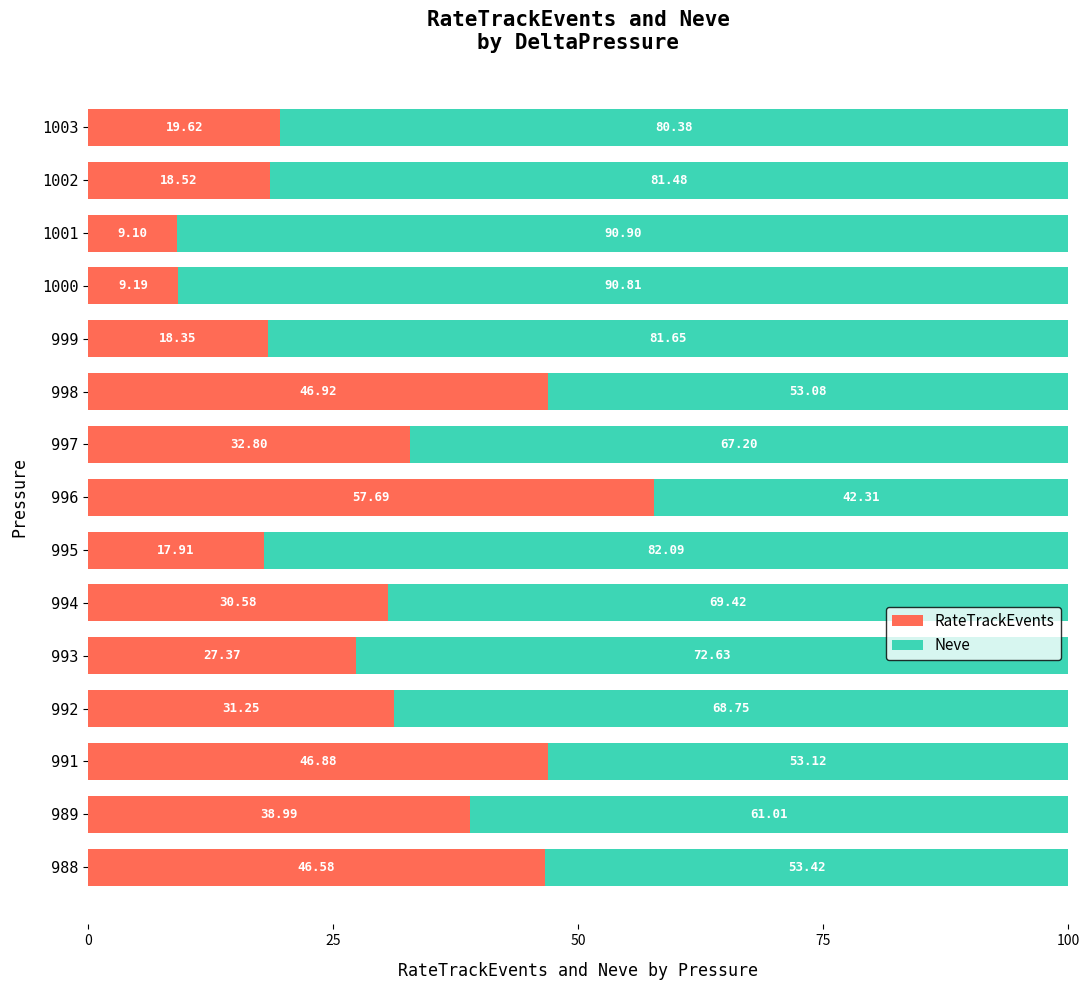

What is the average value of the RateTrackEvents series?

30.1